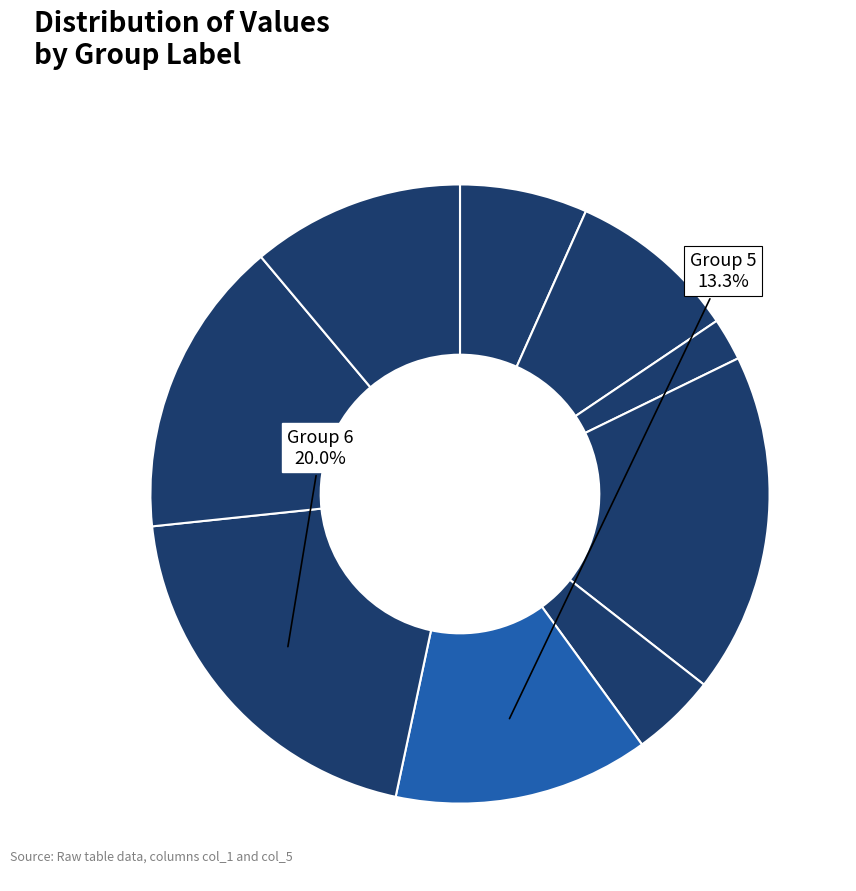

How many slices are in this pie chart?

9